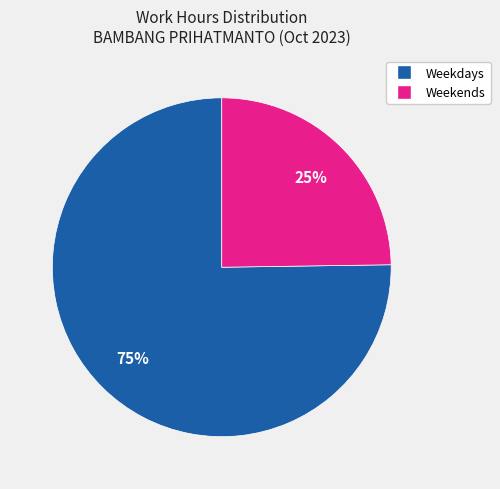

Is there any slice that represents more than half of the pie?

Yes